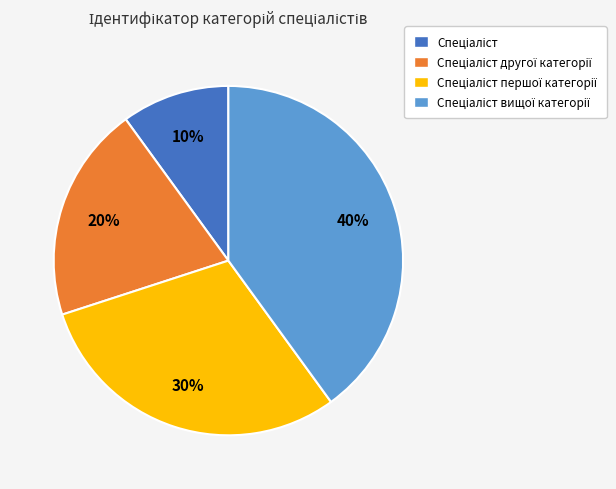

Is there any slice that represents more than half of the pie?

No